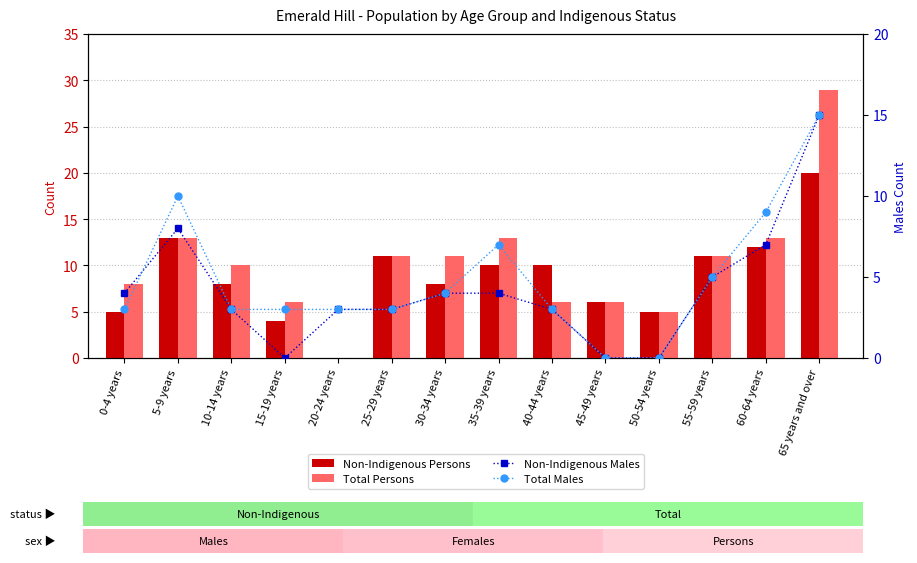

What are all the series names shown in the legend?

Non-Indigenous Persons, Total Persons, Non-Indigenous Males, Total Males